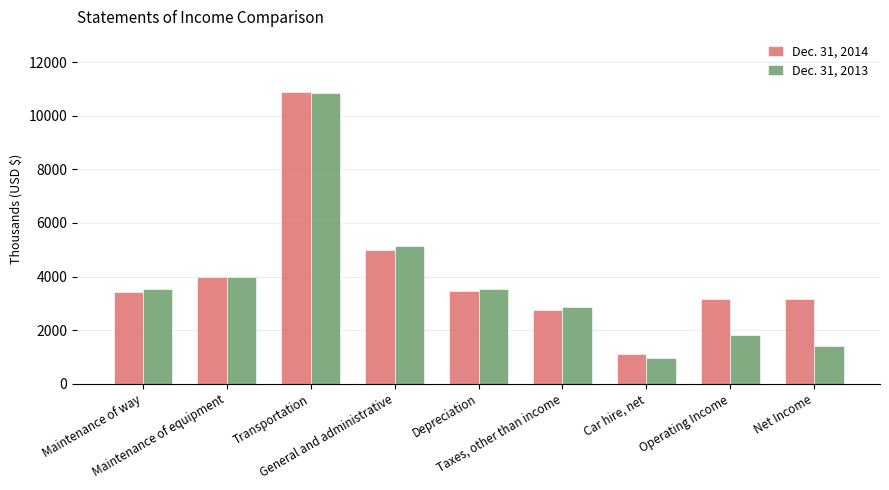

At which category does the chart reach its peak across all series?

Transportation